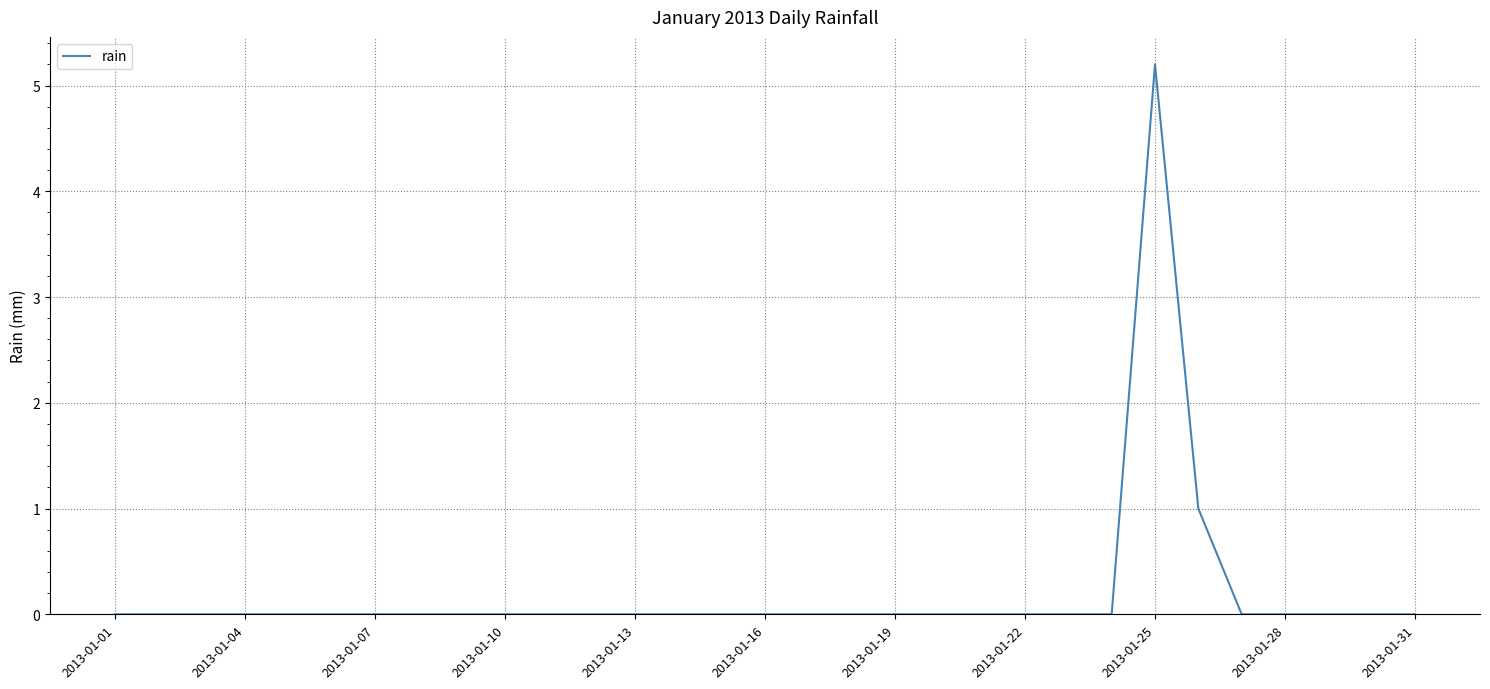

What is the difference between the maximum and minimum values?

5.2